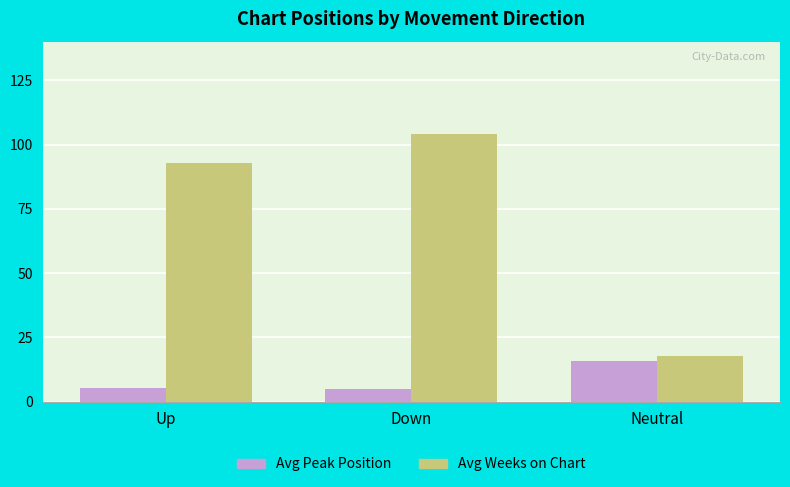

At which category is the sum across all series the highest?

Down